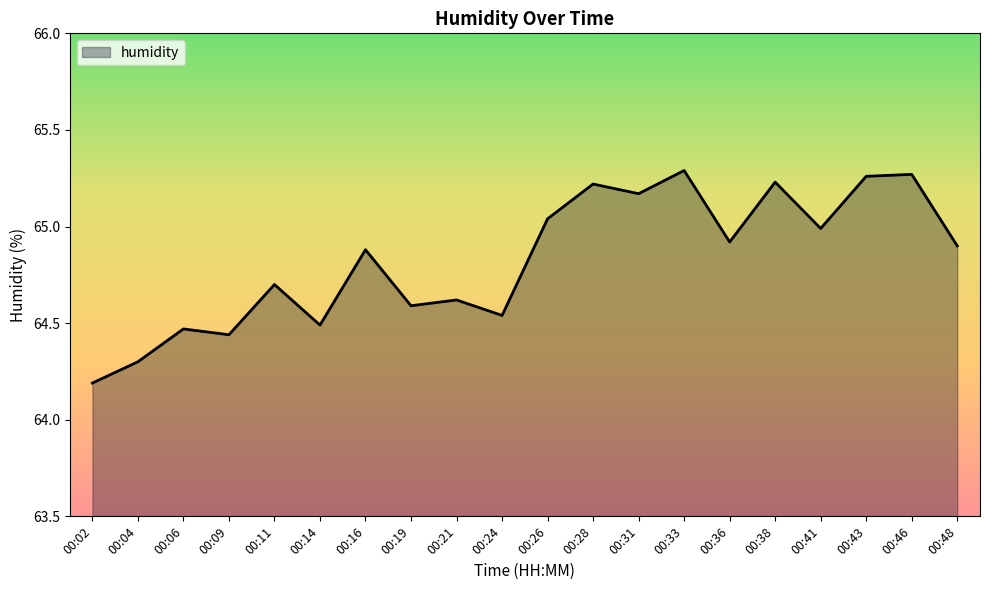

At which category does the chart reach its minimum across all series?

00:02